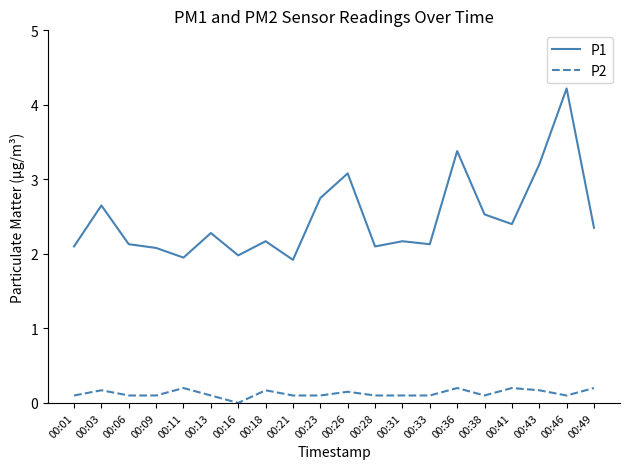

How many values in the P2 series exceed 0?

19